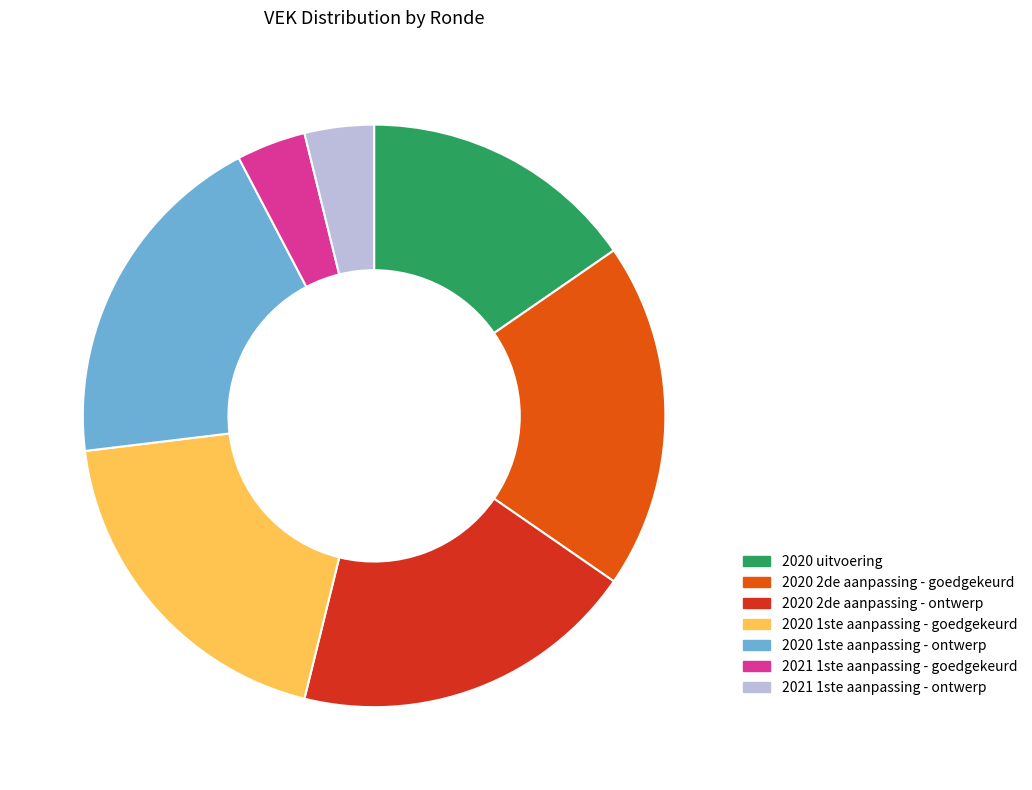

Approximately how many times larger is the value at 2020 2de aanpassing - goedgekeurd compared to 2020 2de aanpassing - ontwerp?

1.0